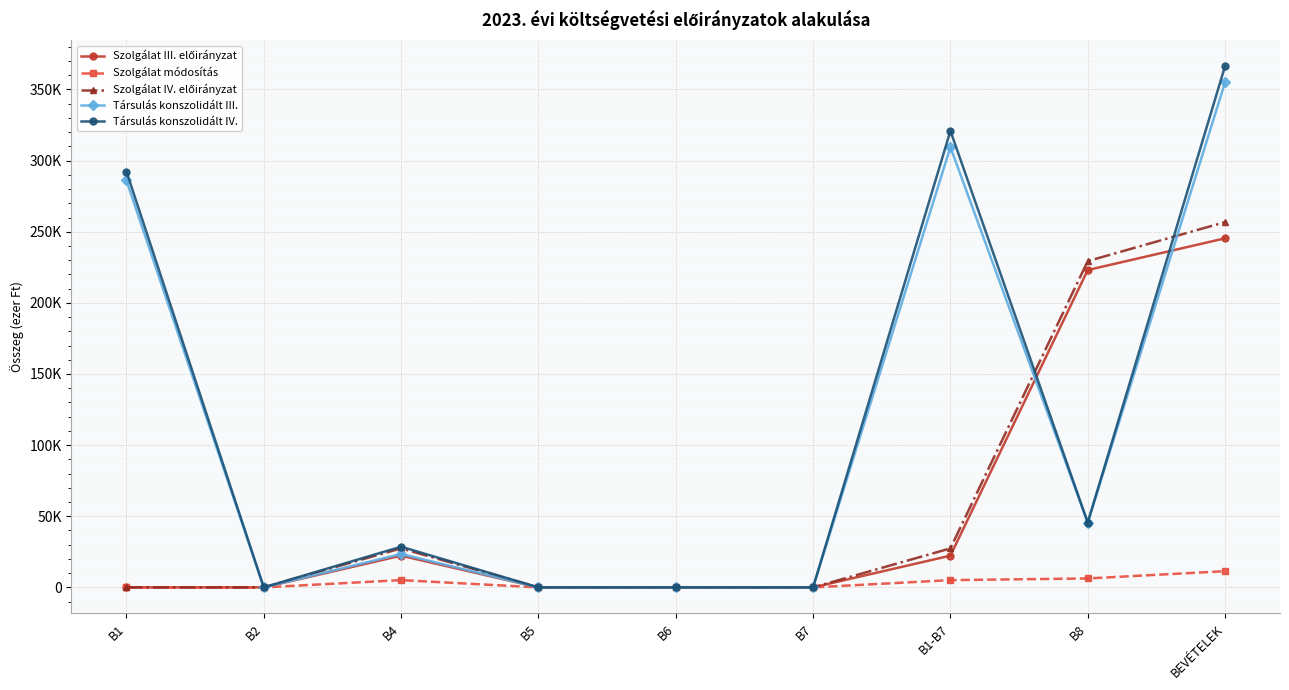

Does the chart have visible grid lines?

Yes